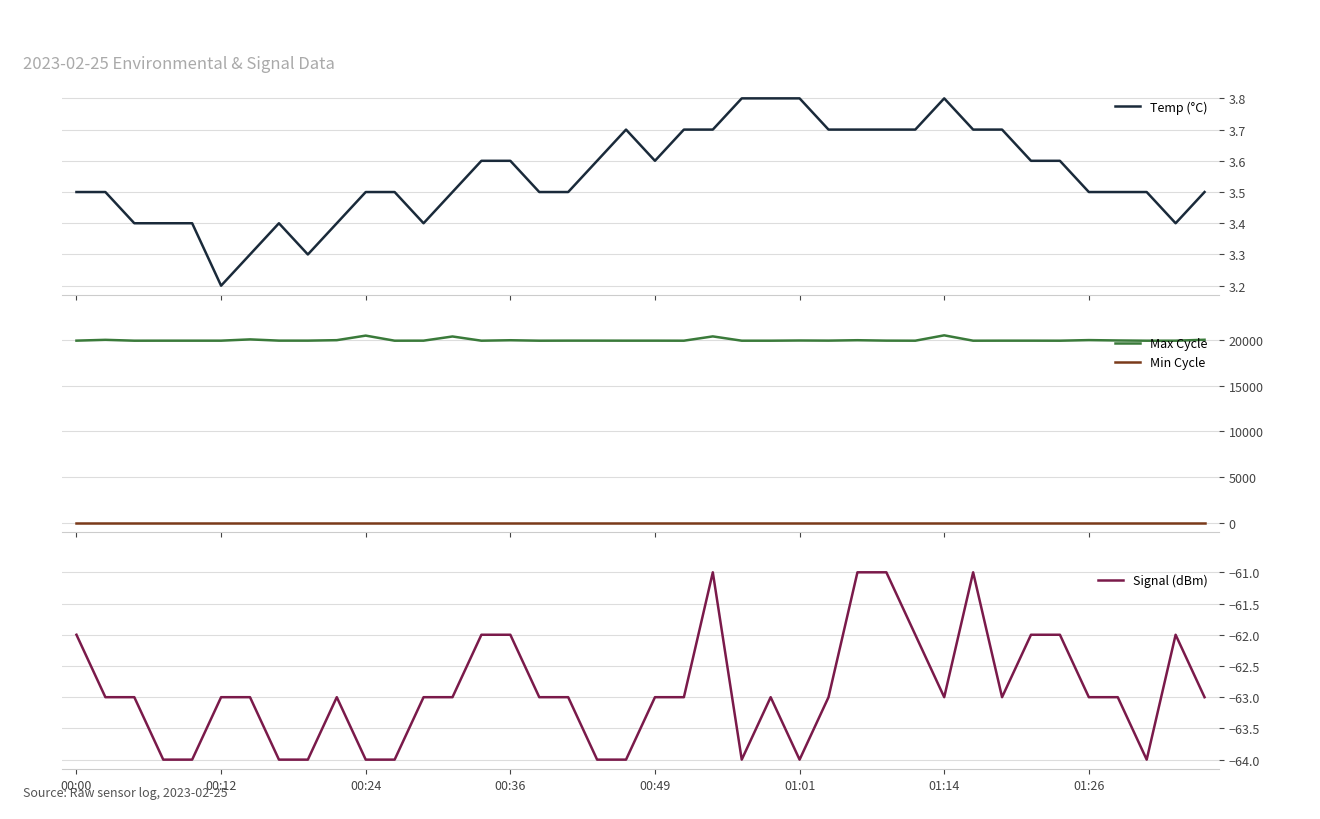

True or false: Max Cycle and Min Cycle cross at least once.

False